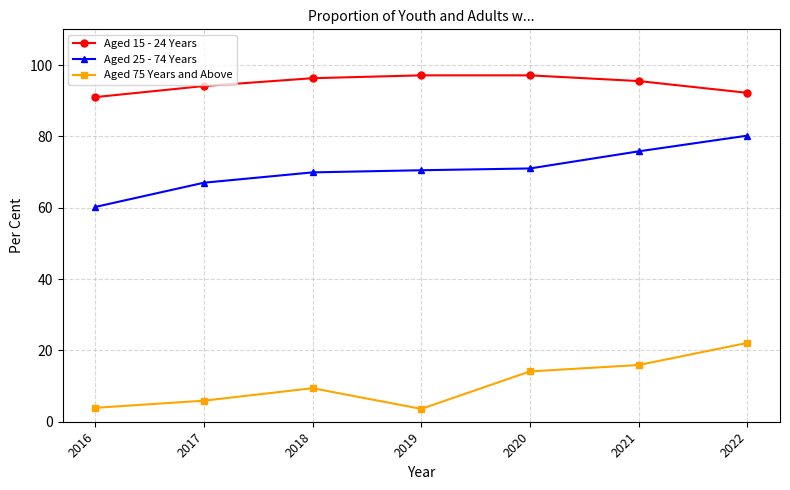

What is the approximate value of Aged 15 - 24 Years at 2019?

97.1